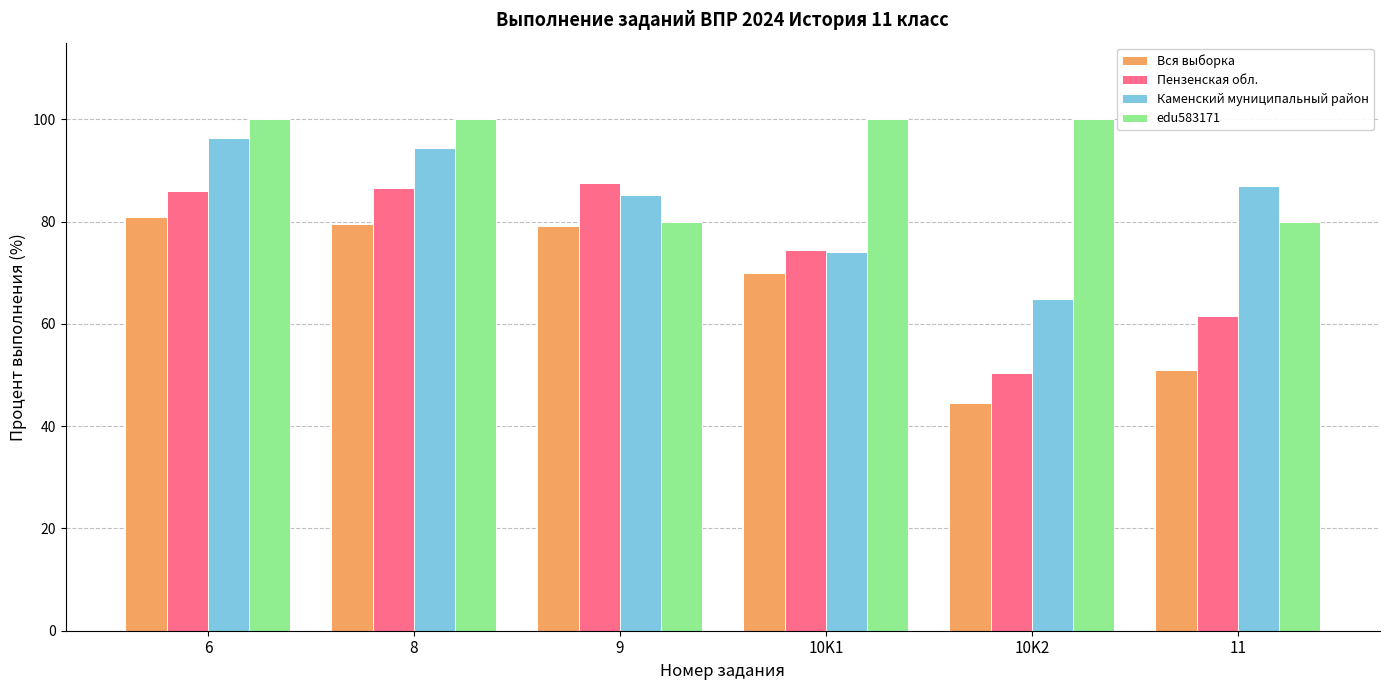

What is the spread (max minus min) of values at 10K2?

55.5